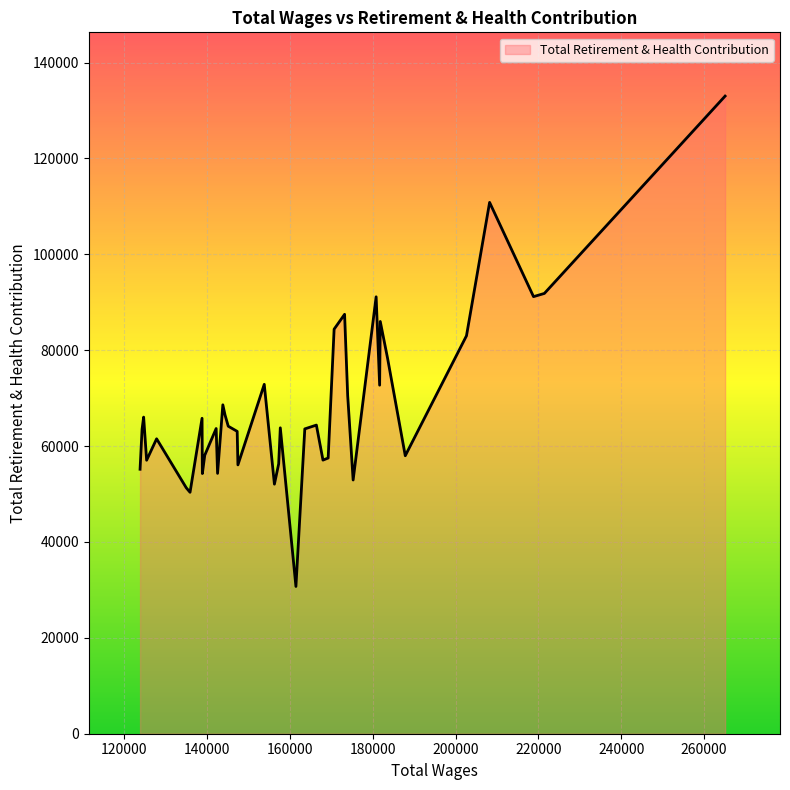

What is the minimum value shown in the chart?

30715